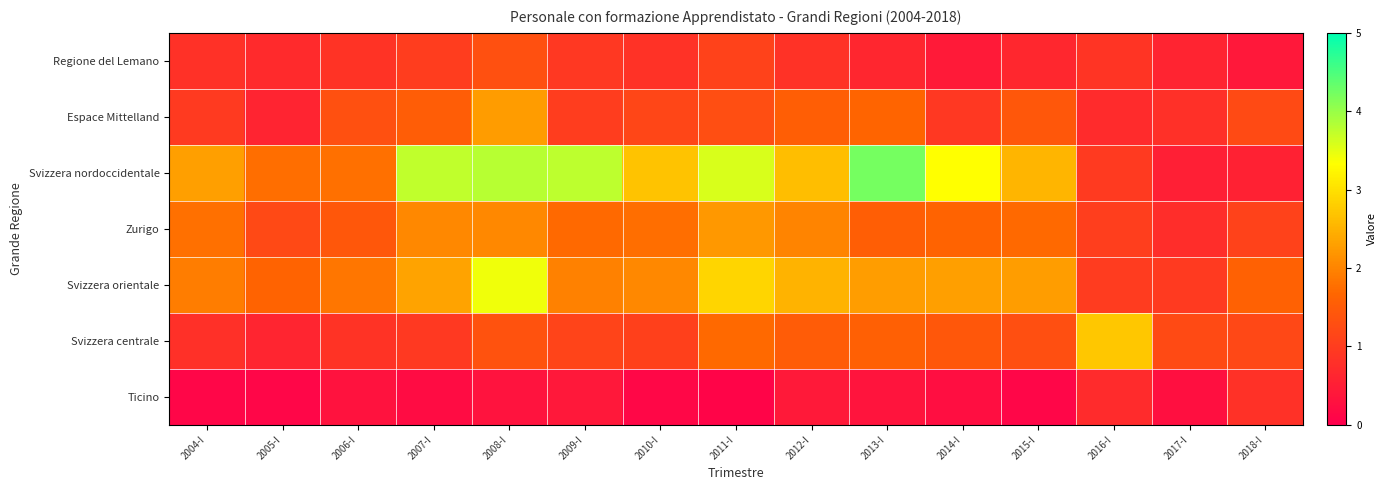

At how many categories does at least one series exceed 2?

11